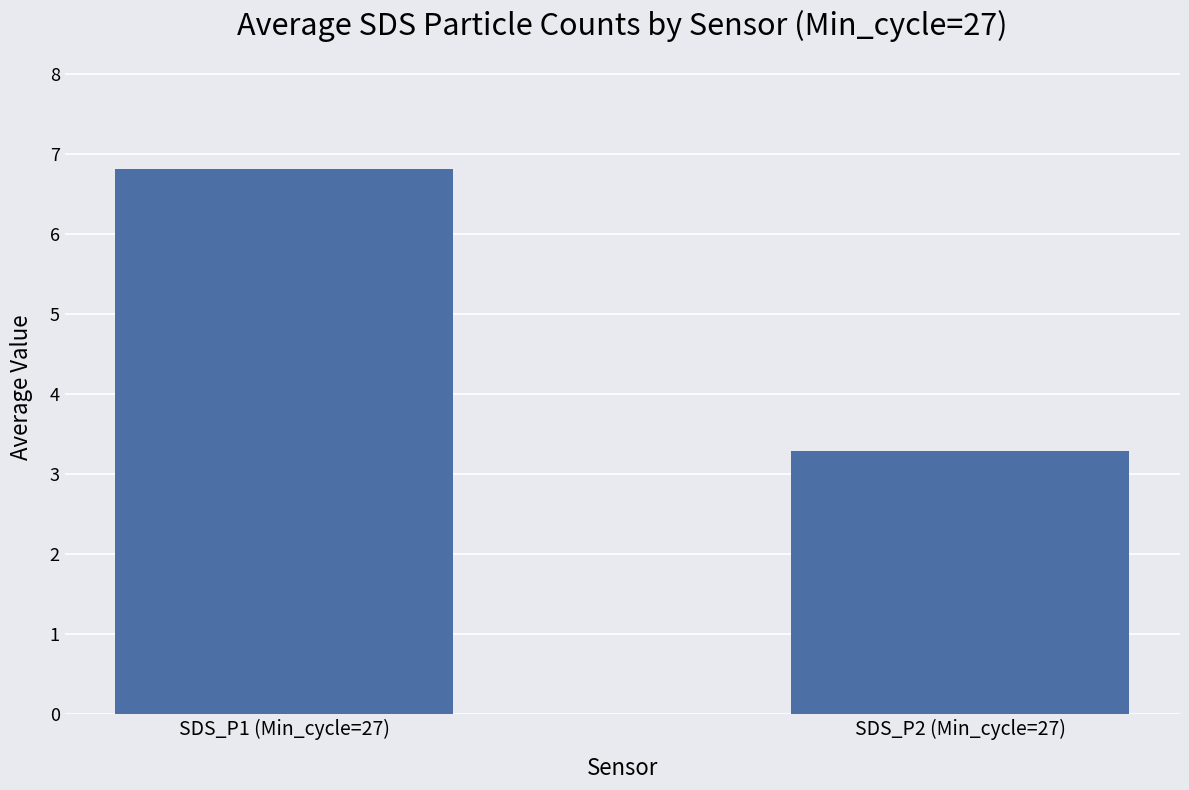

At which category does the chart reach its peak across all series?

SDS_P1 (Min_cycle=27)